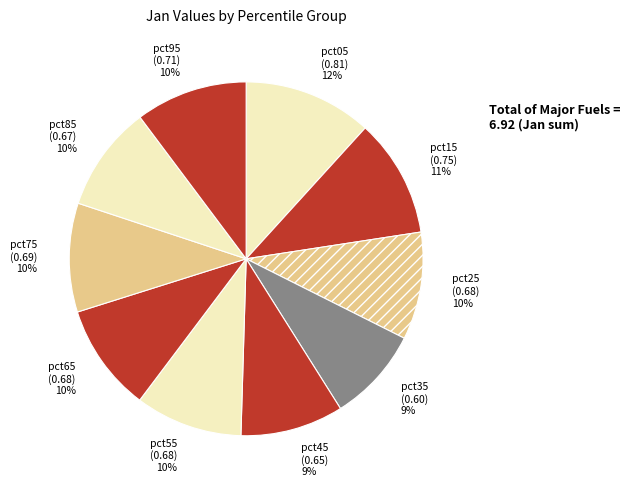

The pct35 slice represents 9% of the pie. True or false?

True